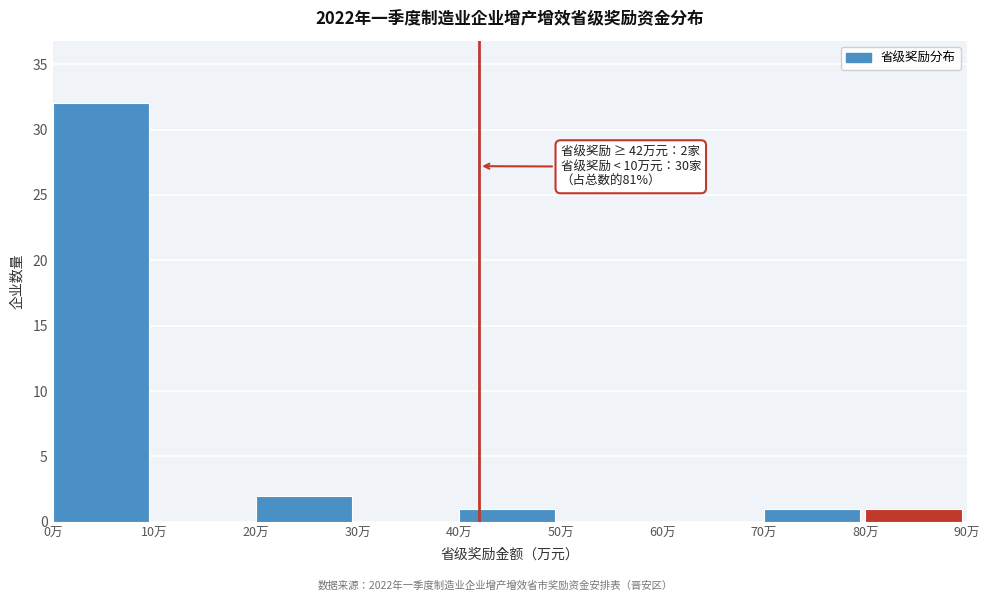

Over which range of the x-axis is the bar tallest?

0 to 10